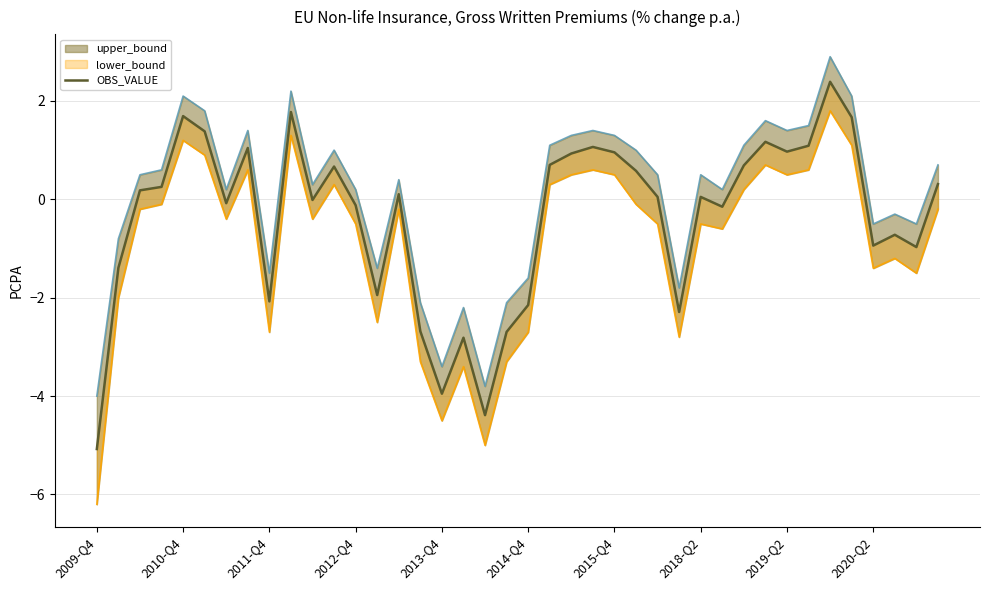

What is the maximum value shown in the chart?

2.4